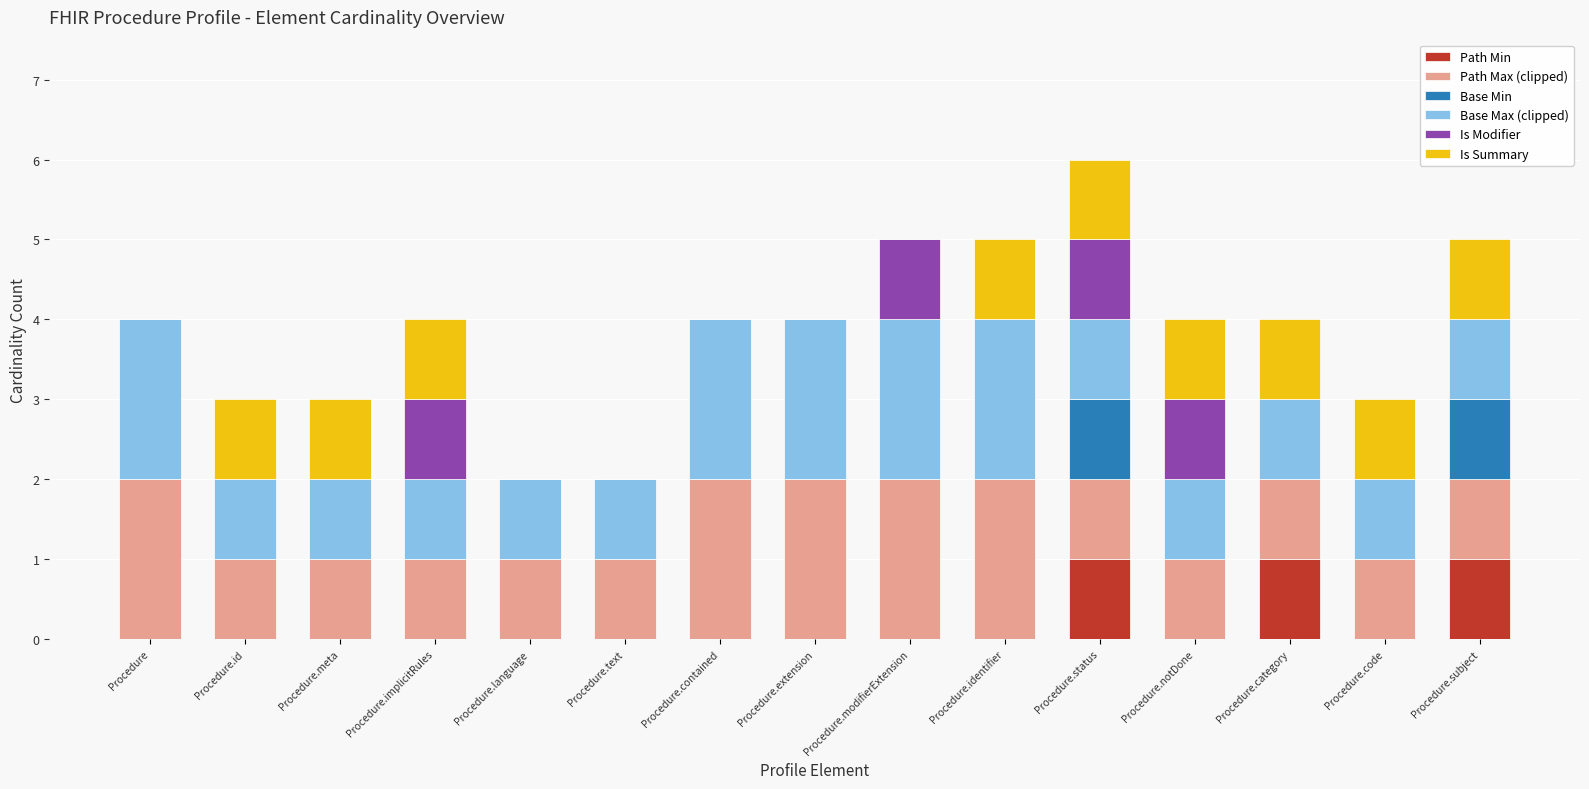

How many Path Min values are between 0 and 1?

15